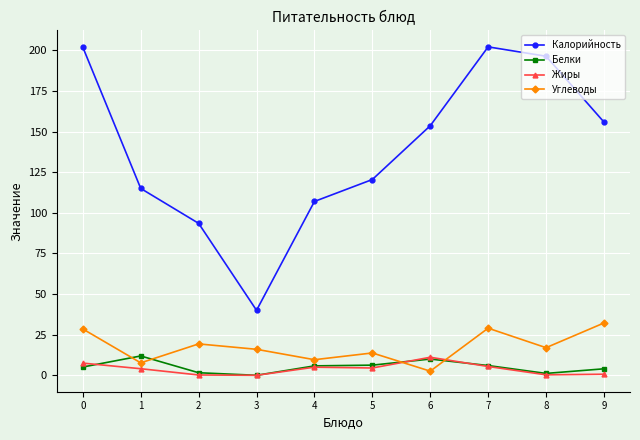

Read the Углеводы value at 0.

28.5